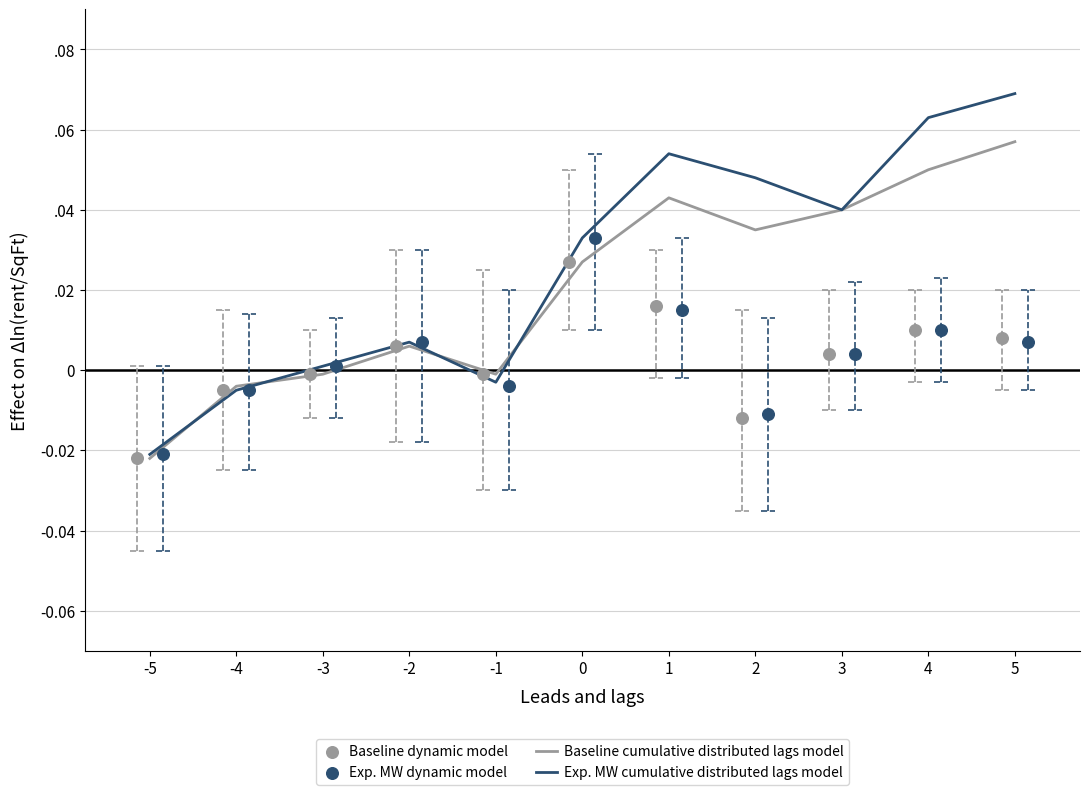

At how many categories does at least one series exceed 0?

8